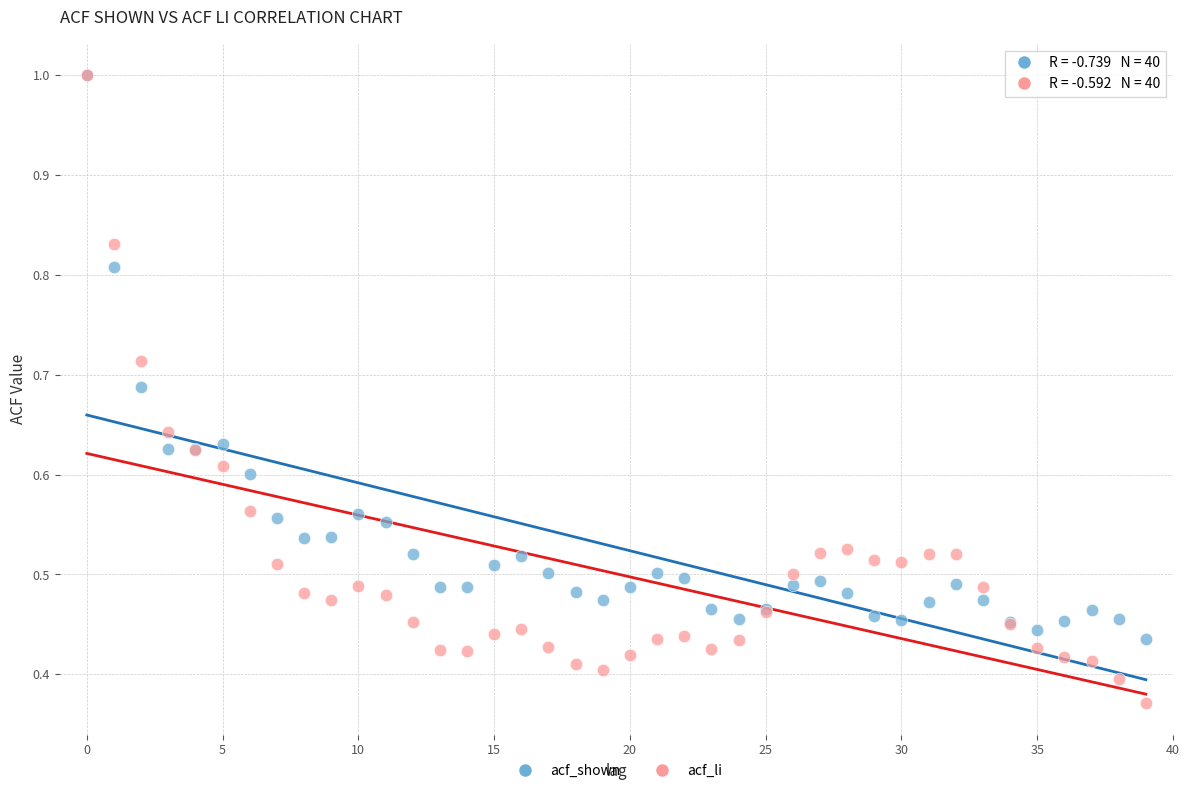

What are all the series names shown in the legend?

acf_shown, acf_li